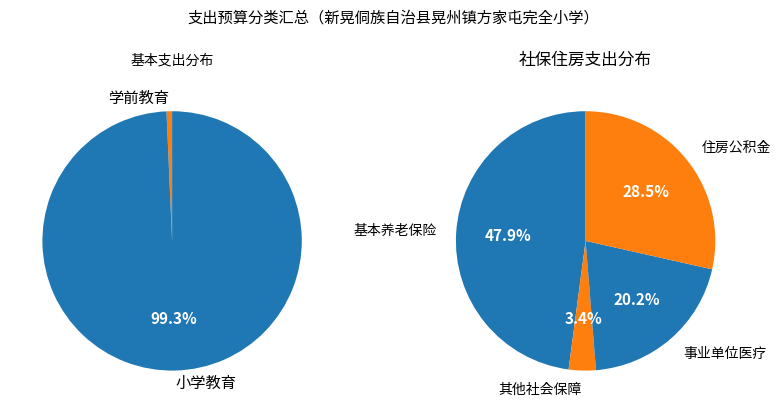

Is there any slice that represents more than half of the pie?

Yes